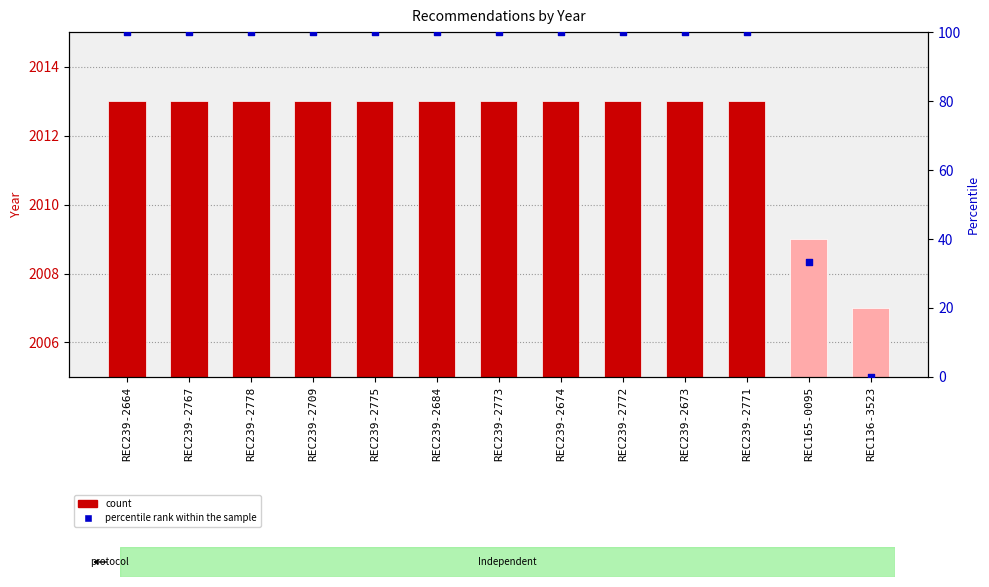

Which series contains the lowest Y value?

percentile rank